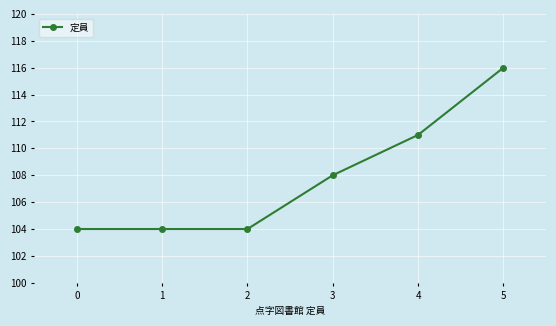

Reading right to left, what are all the values shown in this chart?

5=116	4=111	3=108	2=104	1=104	0=104